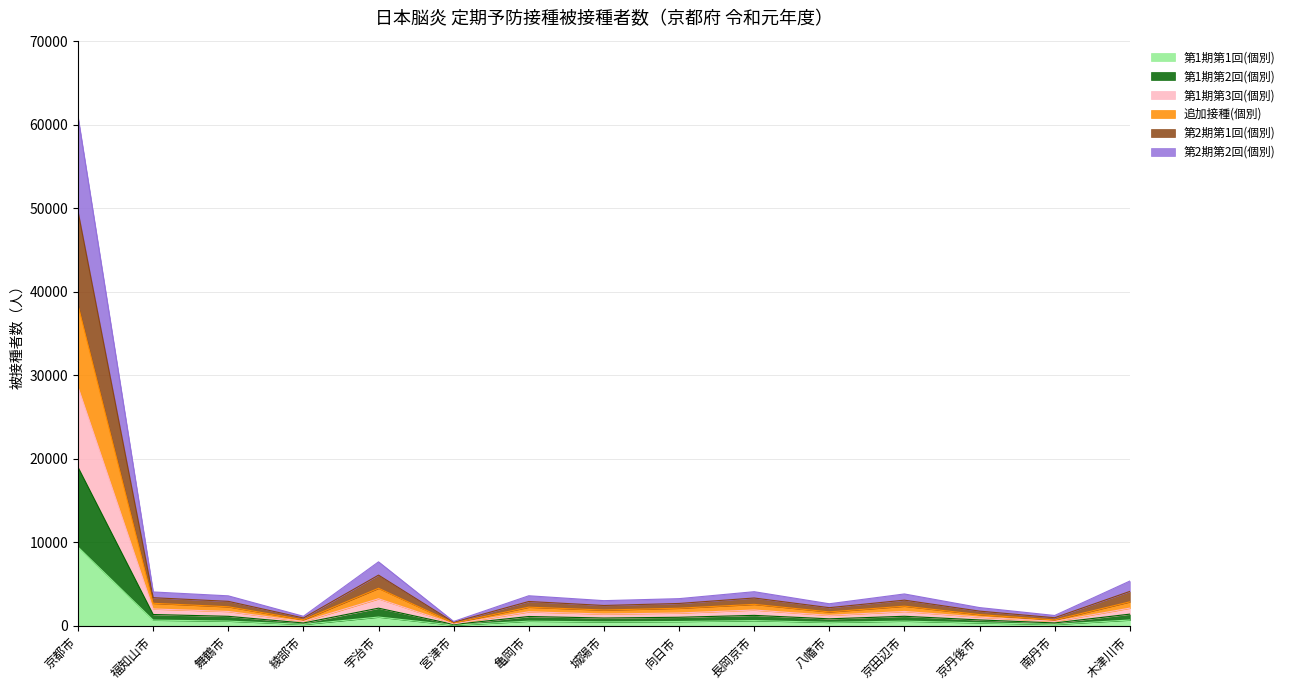

At which category is the sum across all series the highest?

京都市